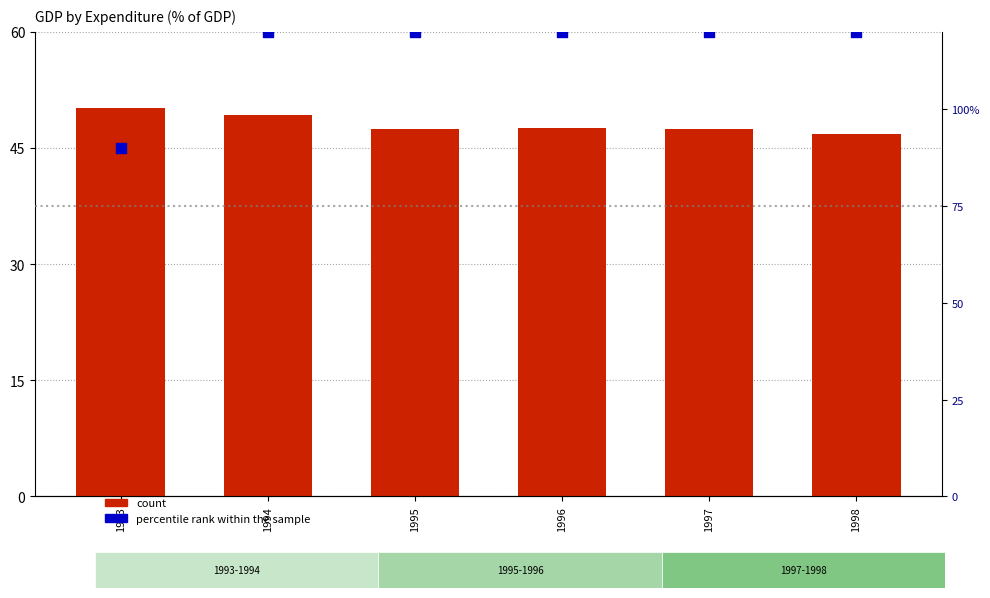

Which series has the largest Y range (max minus min)?

percentile rank within the sample